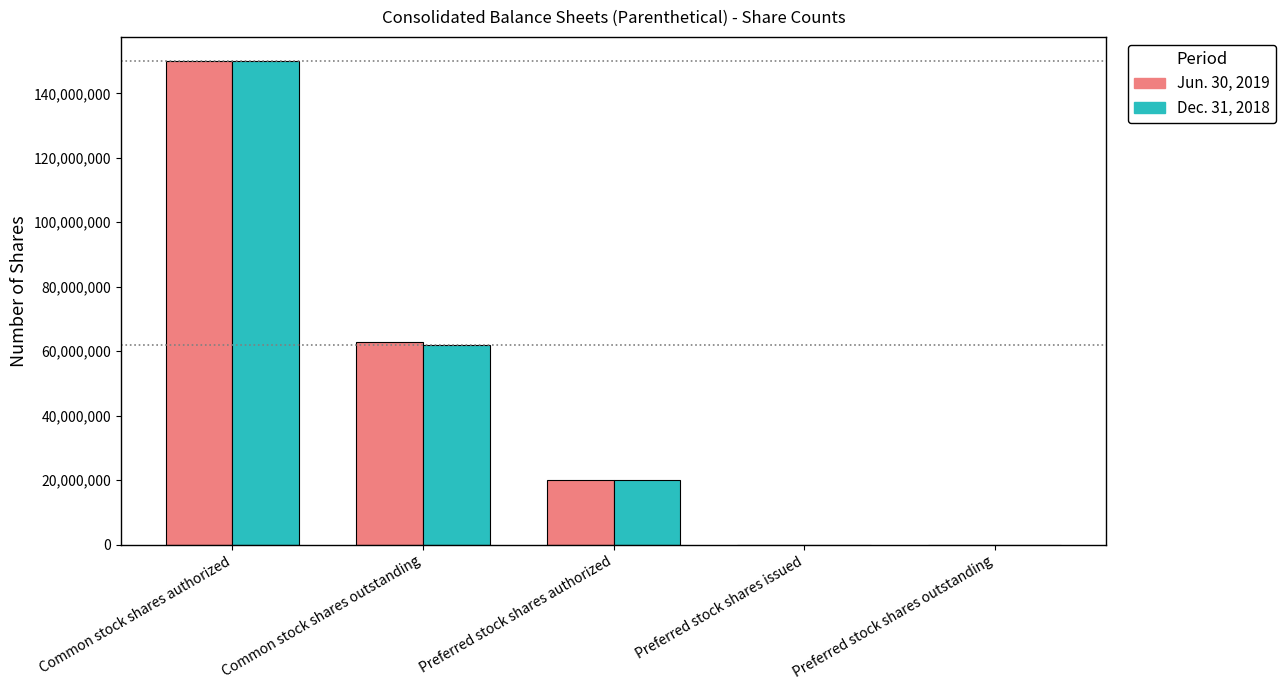

True or false: Dec. 31, 2018 has a value of 62000000 at Common stock shares outstanding.

True